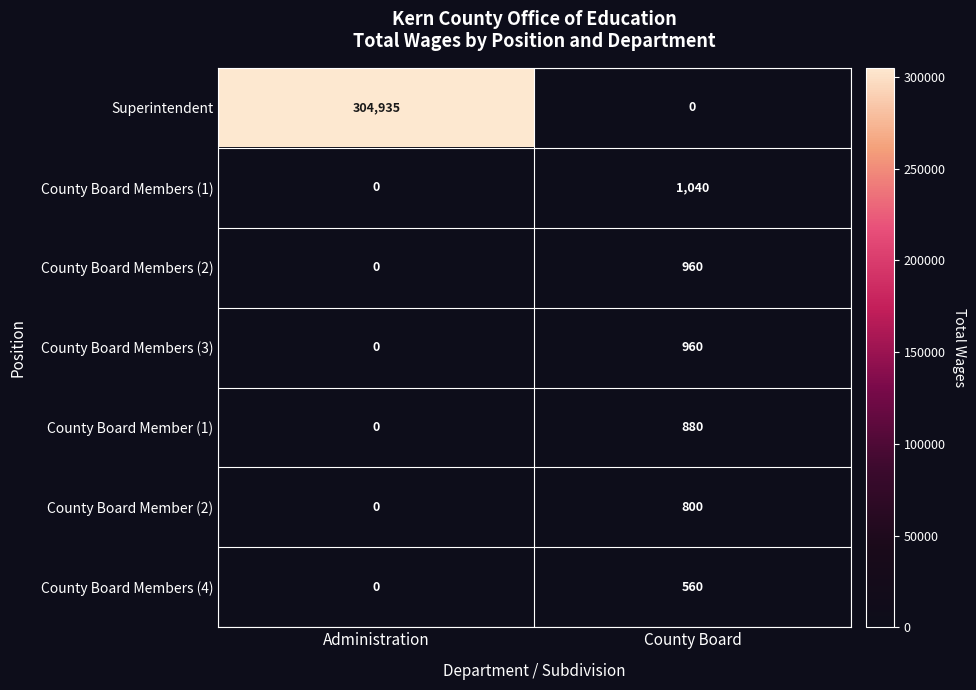

What is the sum of the County Board Member (1) values at Administration and County Board?

880